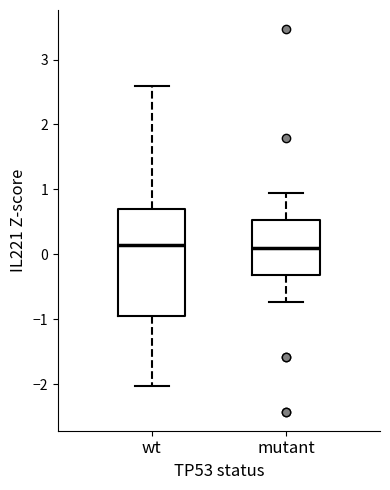

Reading left to right, read every box against the y-axis: the position of its median line, the range the box covers, and the ends of its whiskers. The values are not printed on the chart, so give them approximately, as read against the axis.

wt: median 0.1, box -0.9 to 0.7, whiskers -2.0 to 2.6
mutant: median 0.1, box -0.3 to 0.5, whiskers -0.7 to 0.9